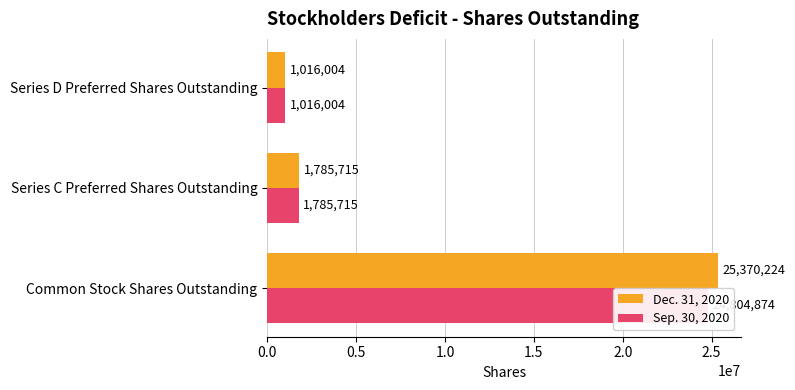

What is the maximum value shown in the chart?

25370224